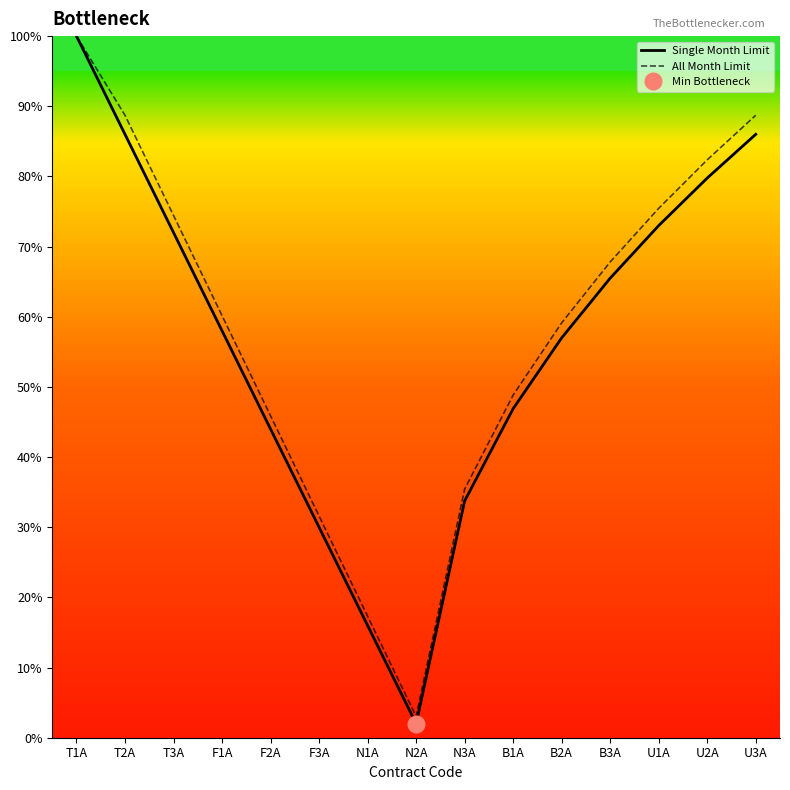

How many lines are shown in the chart?

2